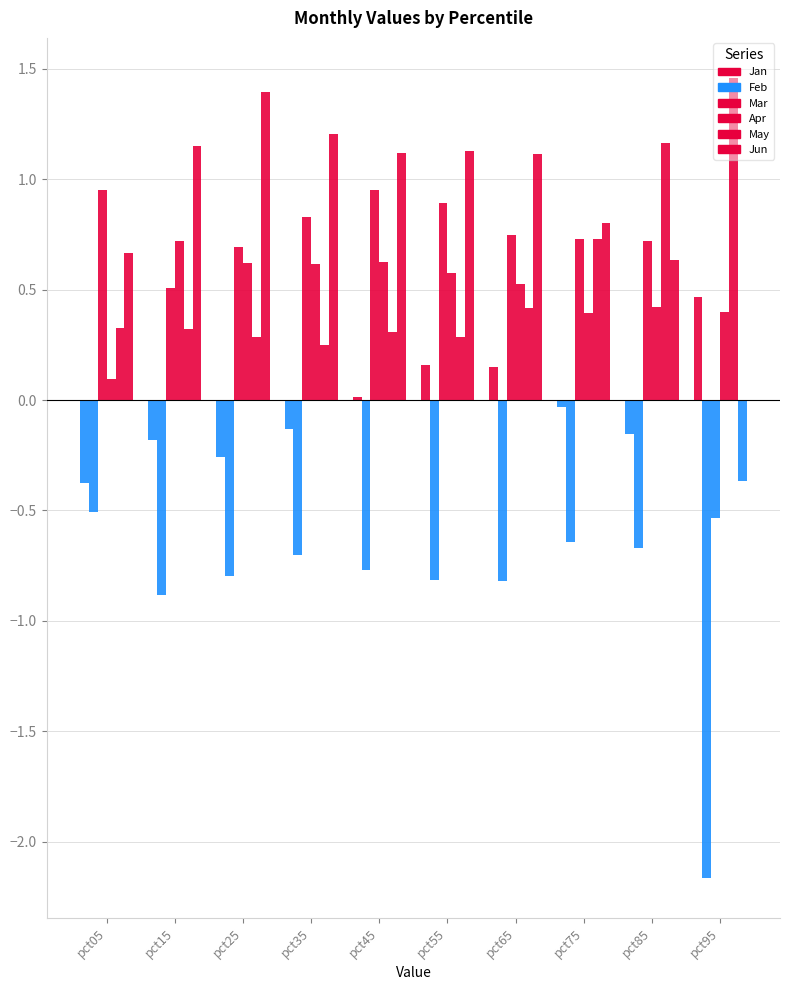

What is the difference between the Jan values at pct25 and pct65?

0.4